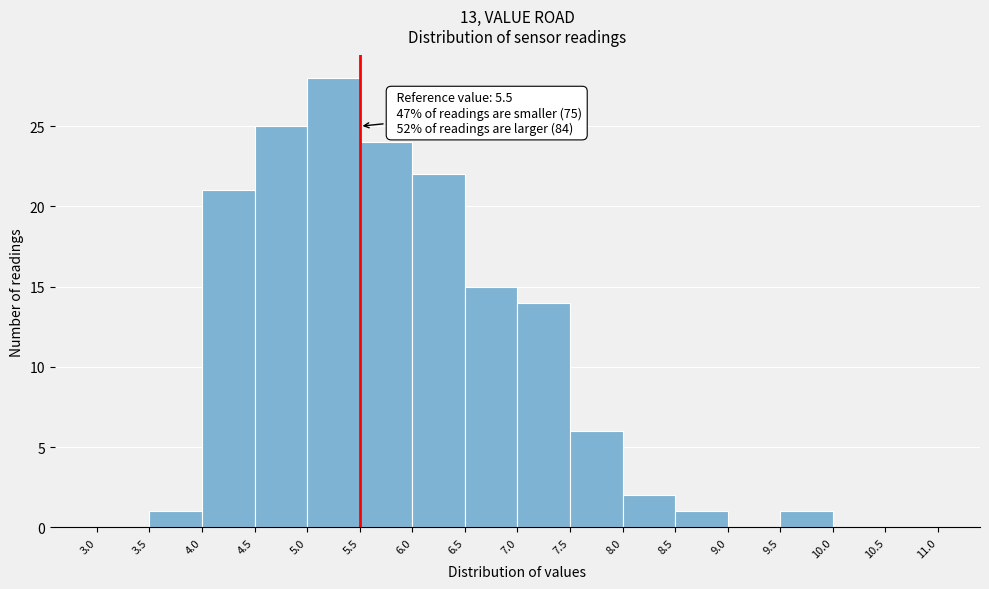

Over which range of the x-axis is the bar tallest?

5.0 to 5.5